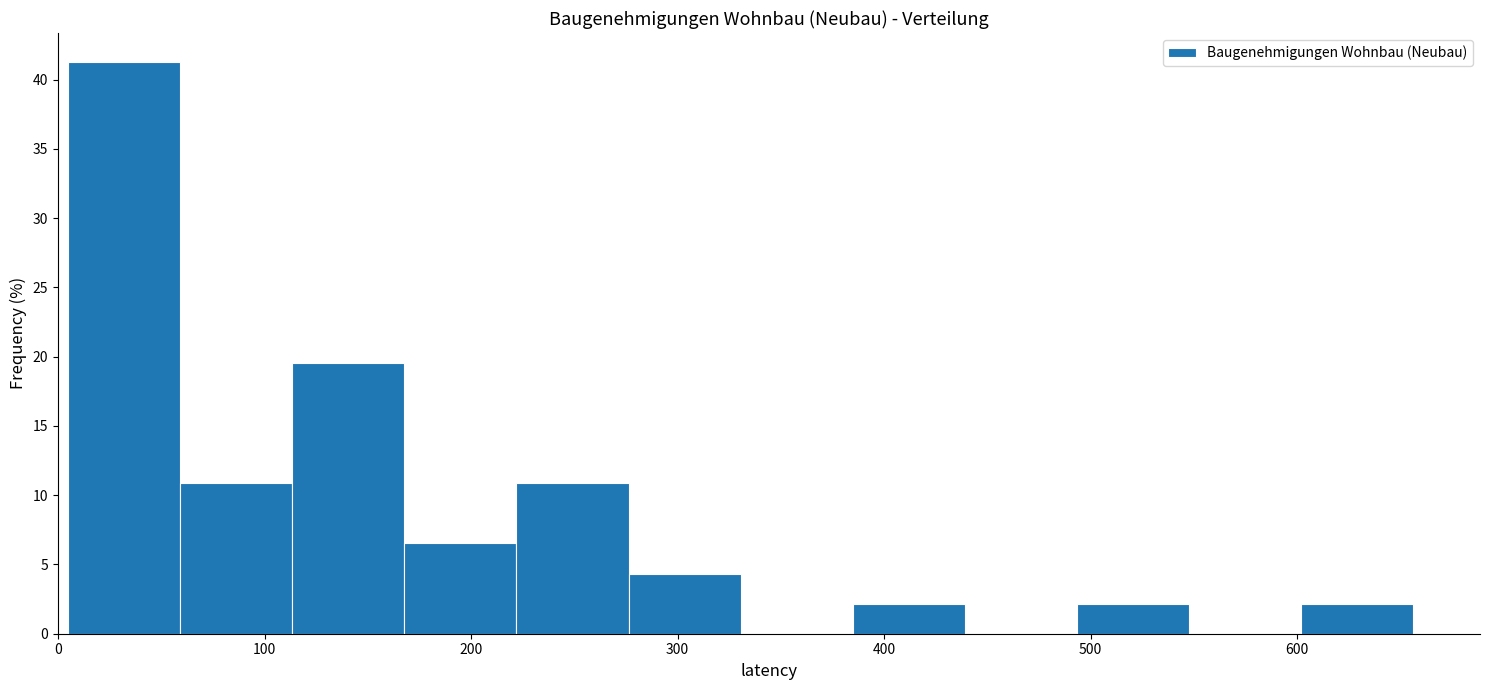

Reading left to right, transcribe this chart: for each bar, give the range it covers on the x-axis and its height. Neither the bar edges nor the heights are printed on the chart, so give them approximately, as read against the axes.

10 to 60: 41.5
60 to 110: 11.0
110 to 170: 19.5
170 to 220: 6.5
220 to 280: 11.0
280 to 330: 4.5
330 to 380: 0
380 to 440: 2.0
440 to 490: 0
490 to 550: 2.0
550 to 600: 0
600 to 660: 2.0